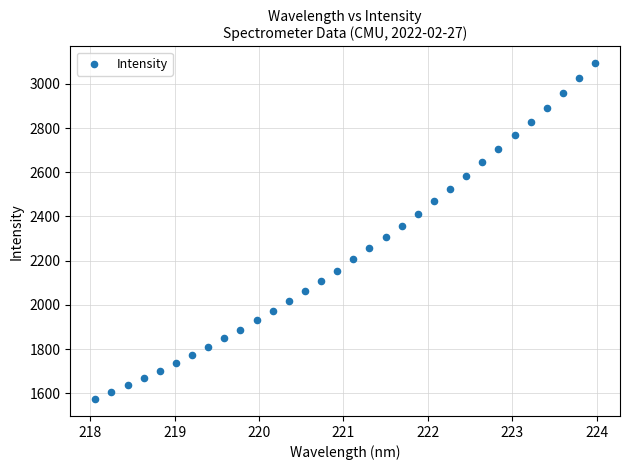

What is the range of Y values (max minus min)?

1519.3